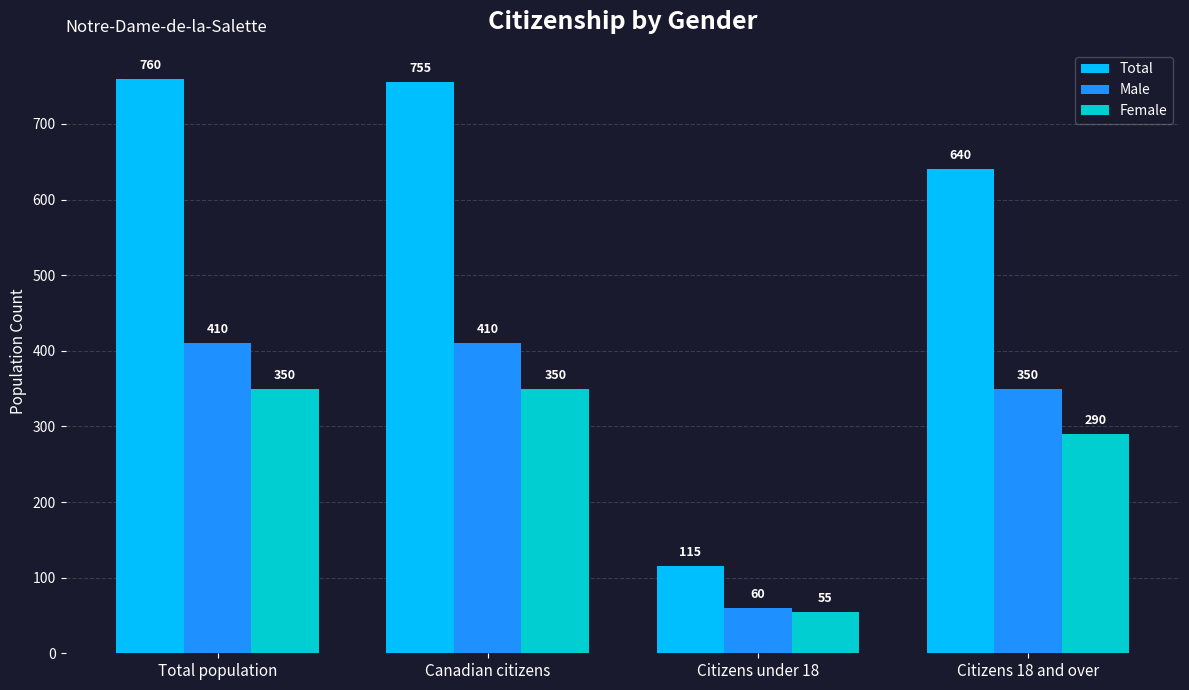

Between Canadian citizens and Citizens under 18, which series saw the biggest shift?

Total